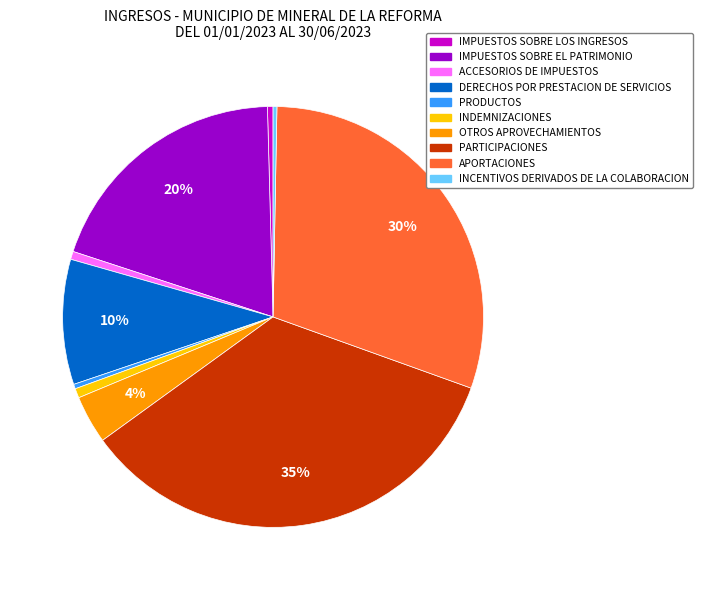

To the nearest percent, what percentage of the pie is APORTACIONES?

30%